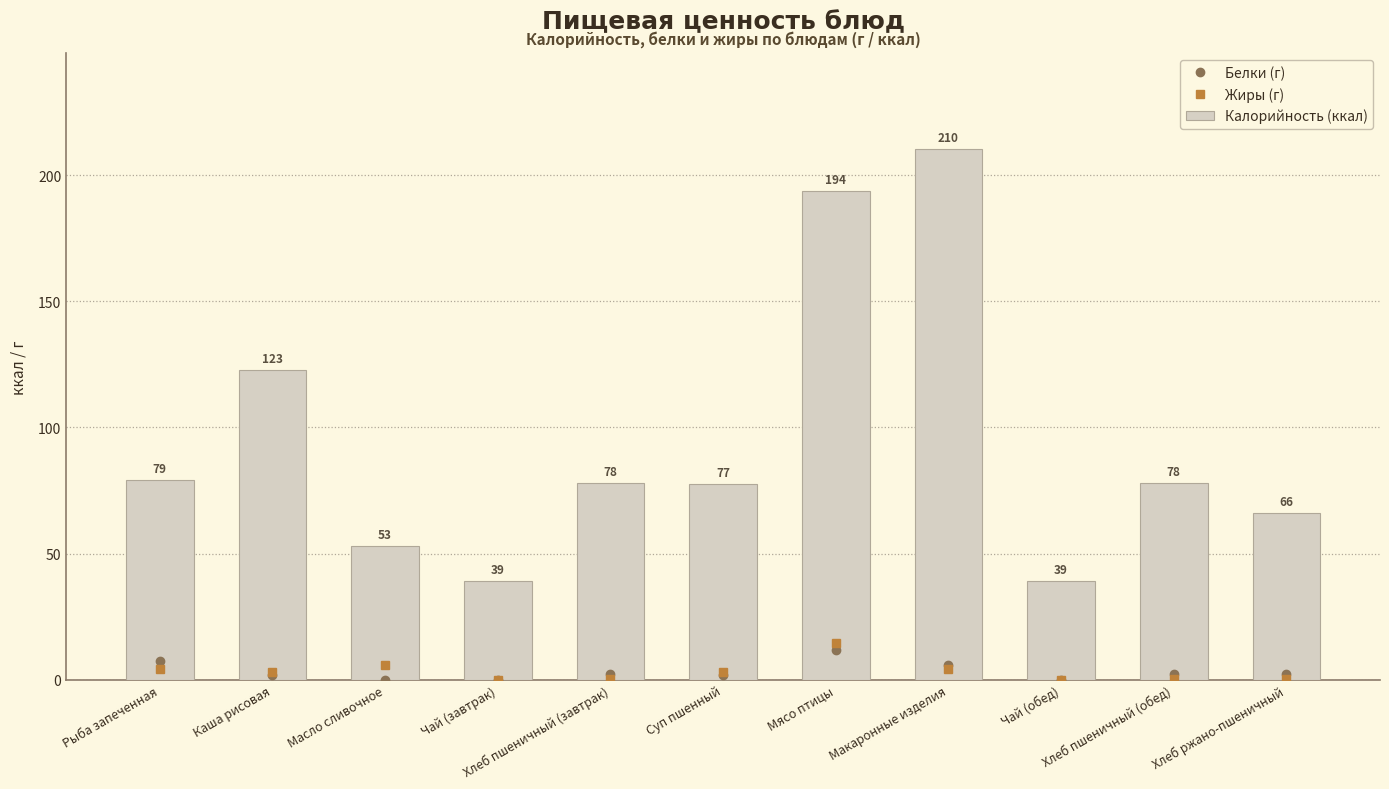

What are all the series names shown in the legend?

Белки (г), Жиры (г), Калорийность (ккал)